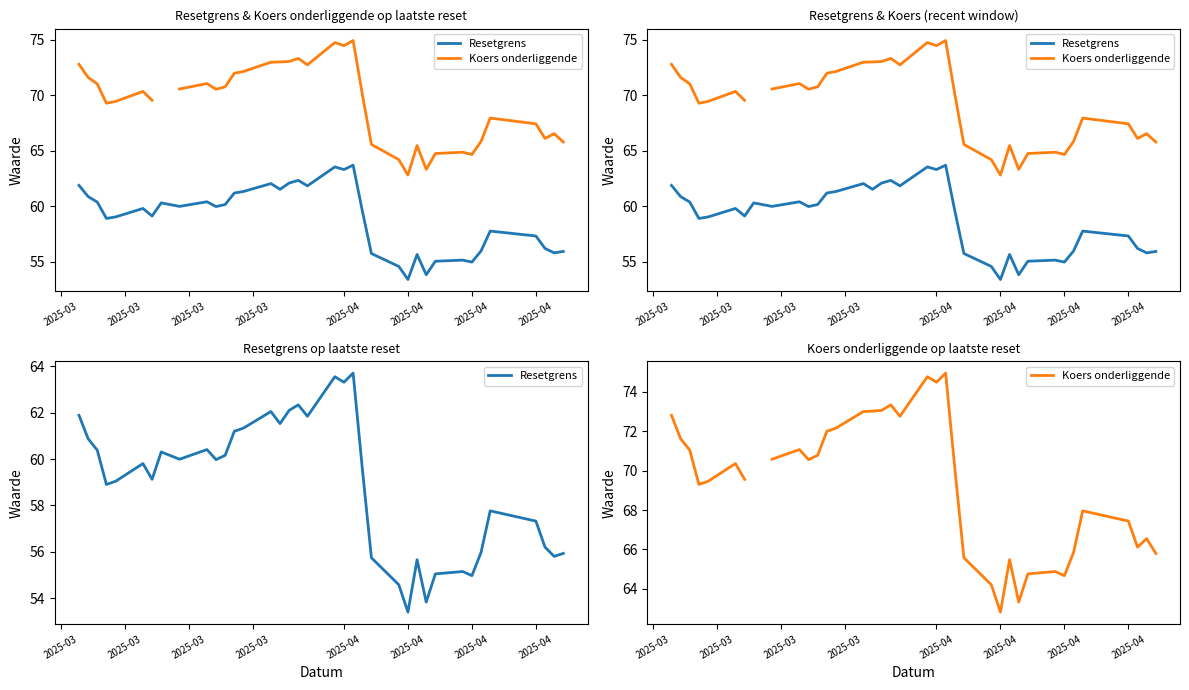

True or false: Koers onderliggende and Resetgrens cross at least once.

False